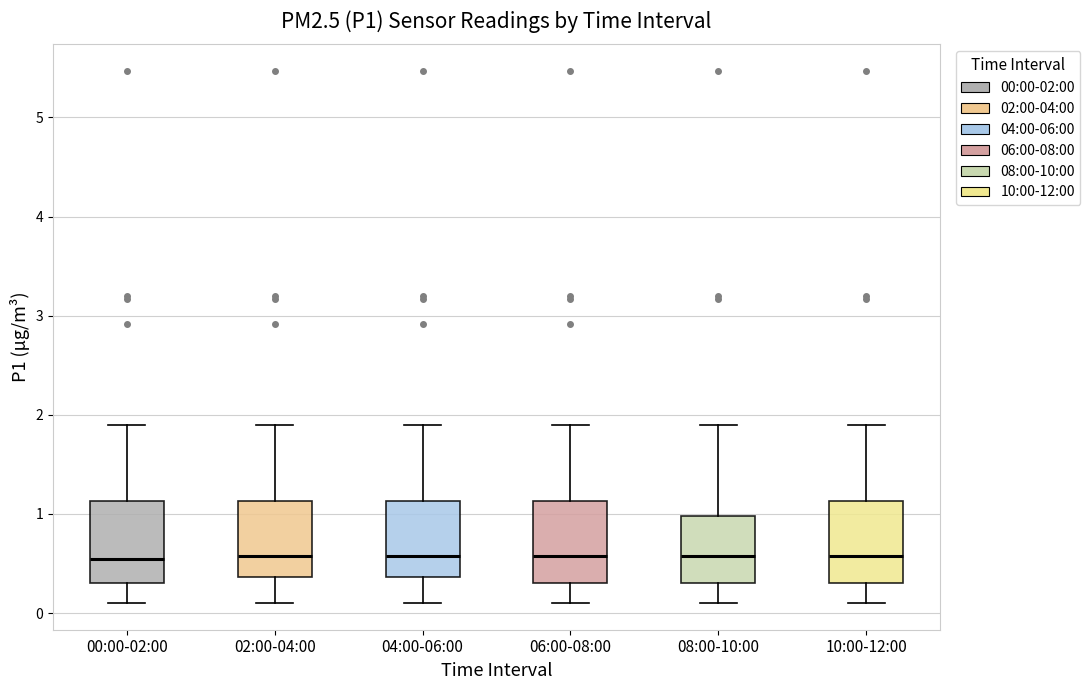

Where does the upper whisker of the box for 06:00-08:00 end on the y-axis? The values are not printed on the chart, so give them approximately, as read against the axis.

1.9